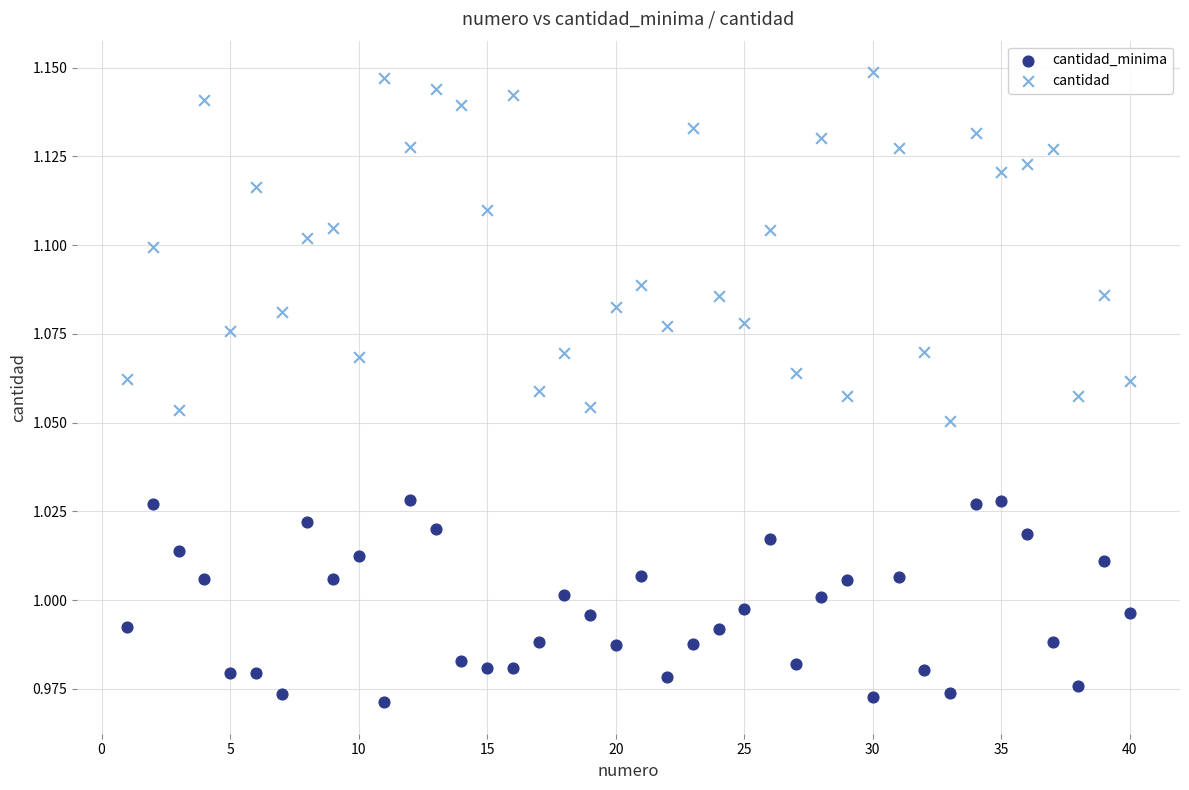

Across all data points, what is the range of X values (max minus min)?

39.0